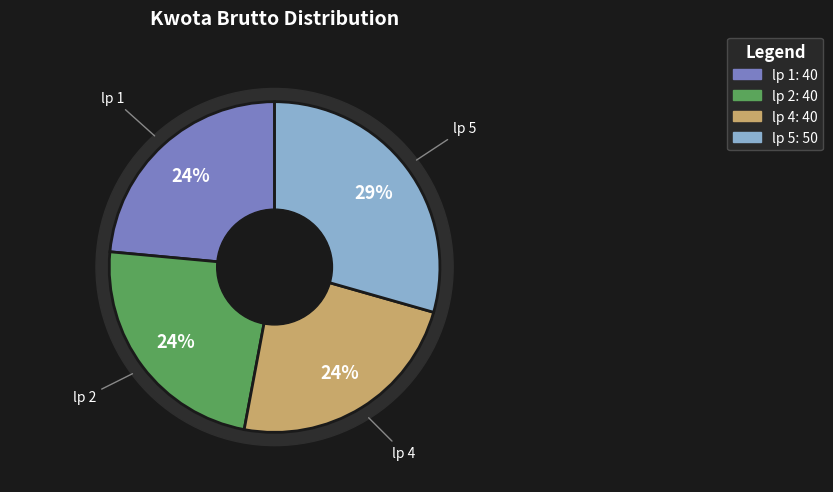

Which slice is the largest?

5